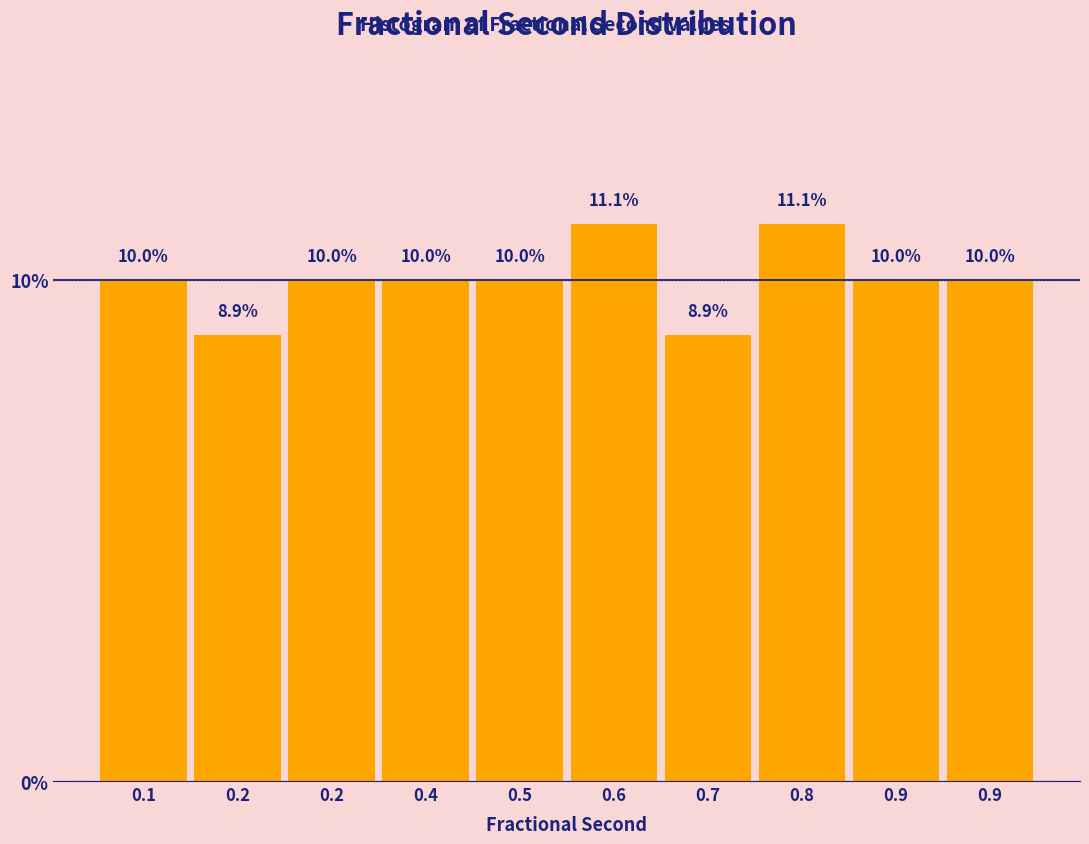

Does the chart contain any negative values?

No